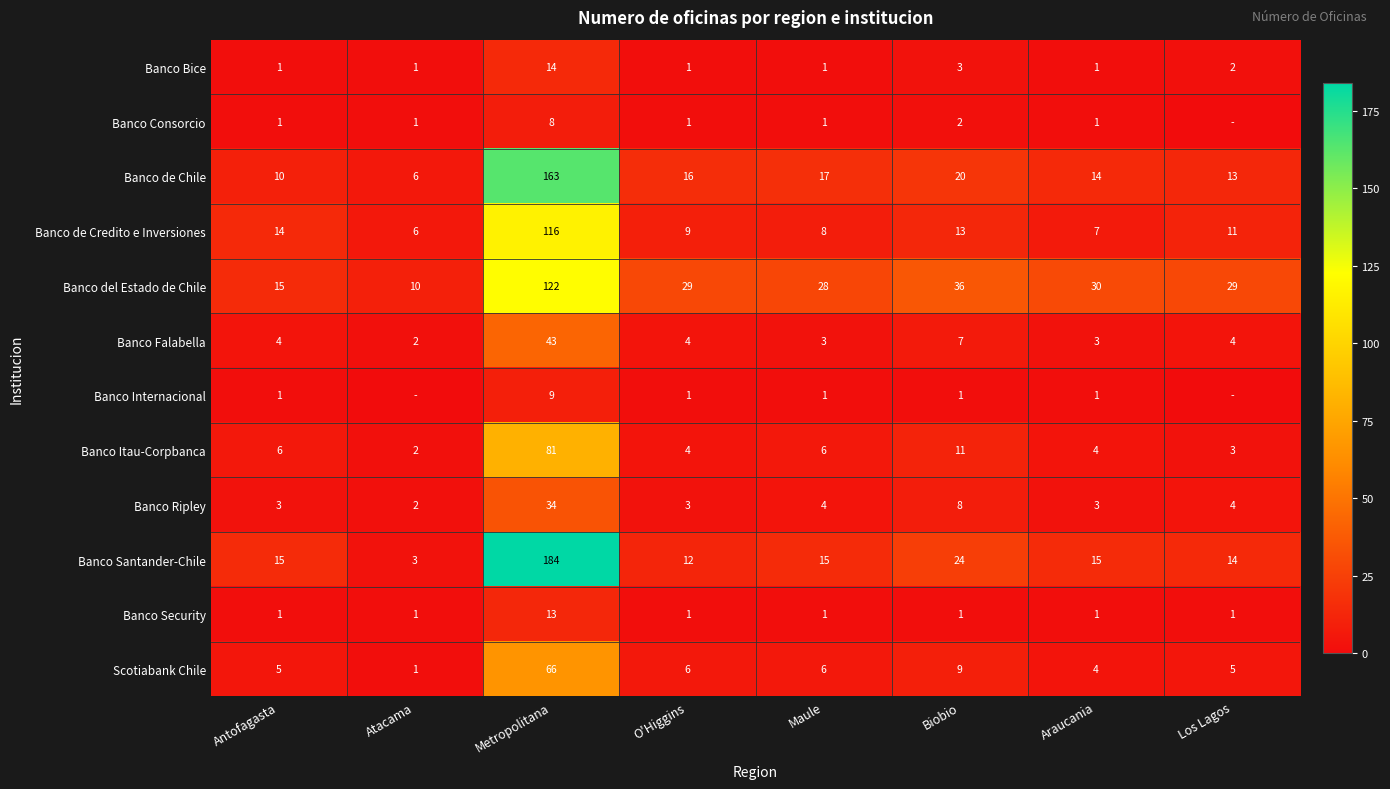

What is the difference between the second highest and second lowest values in the Scotiabank Chile series?

5